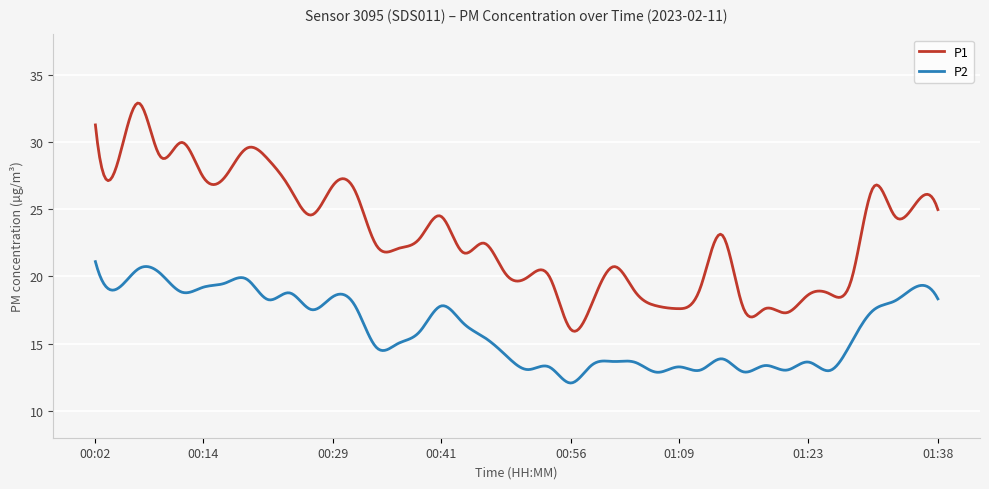

Which series has the largest total across all categories?

P1